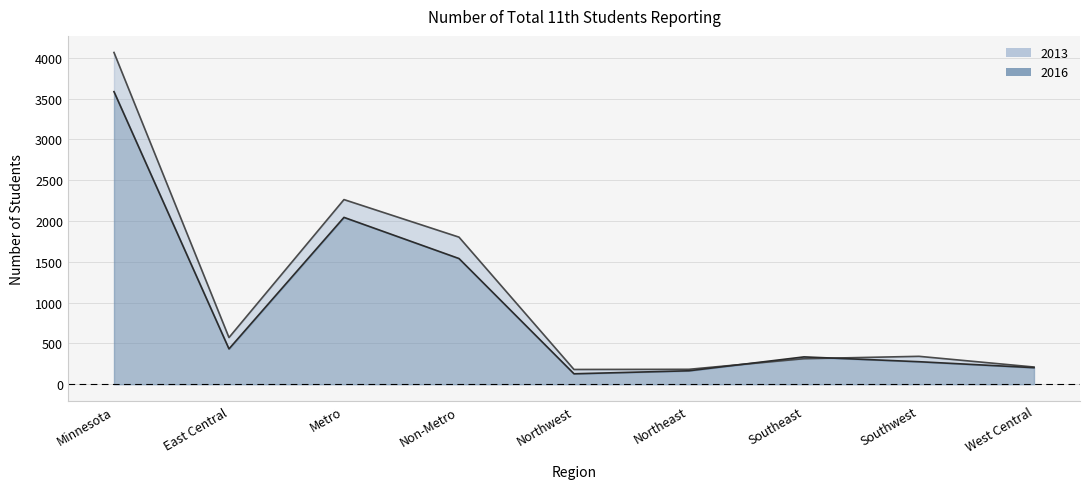

Where is the first local minimum for 2016?

East Central